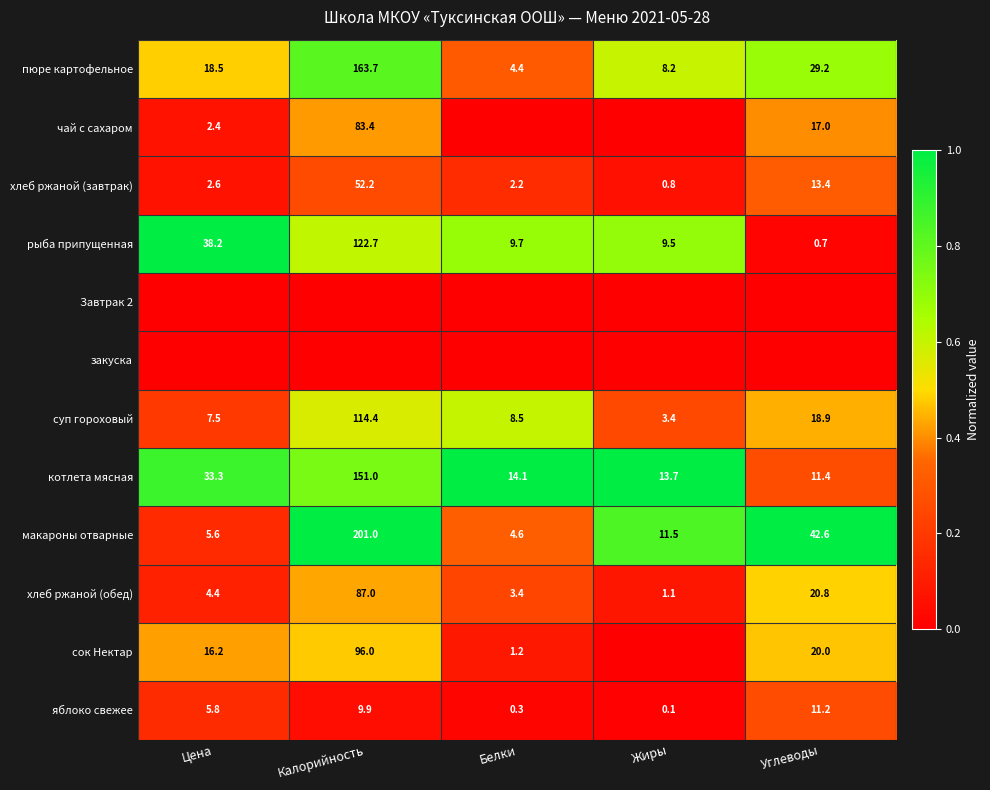

At how many categories does at least one series exceed 0?

5